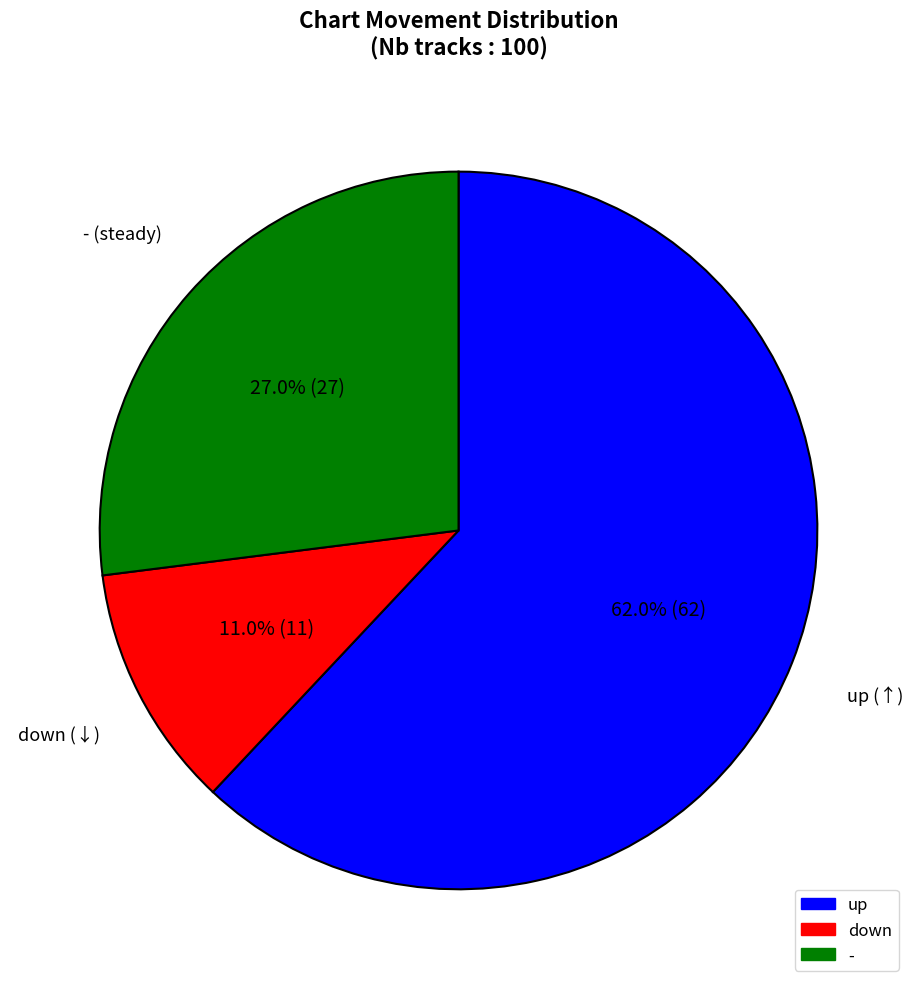

What percentage is the down slice, to the nearest percent?

11%